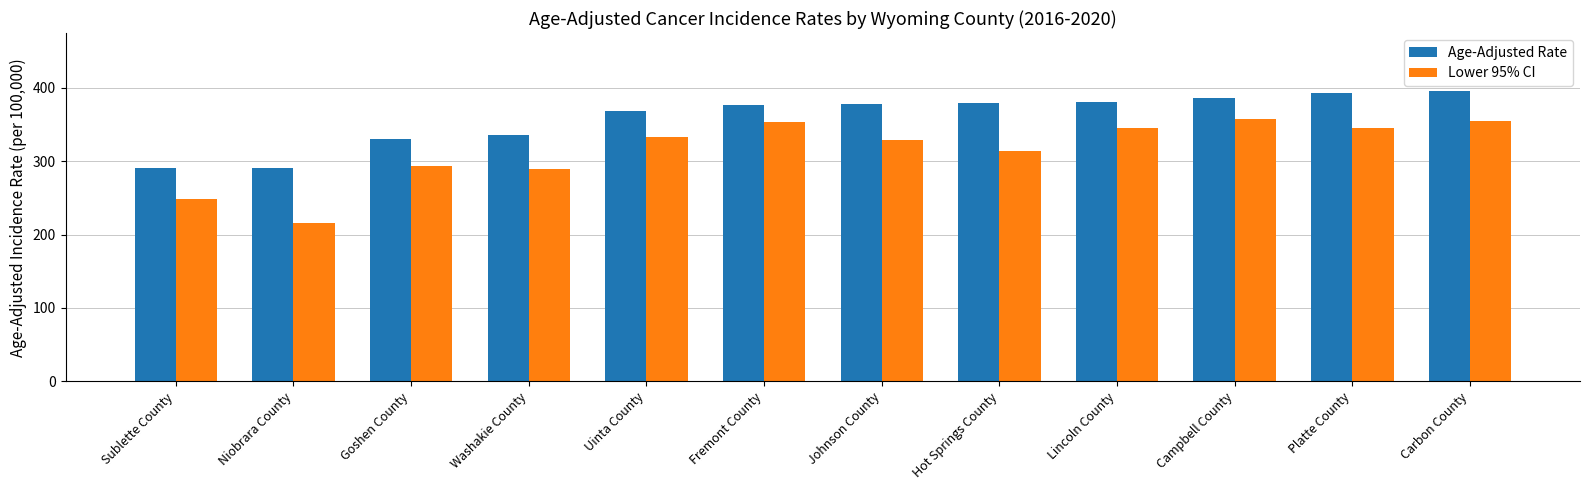

What is the difference between the Lower 95% CI values at Campbell County and Sublette County?

109.1